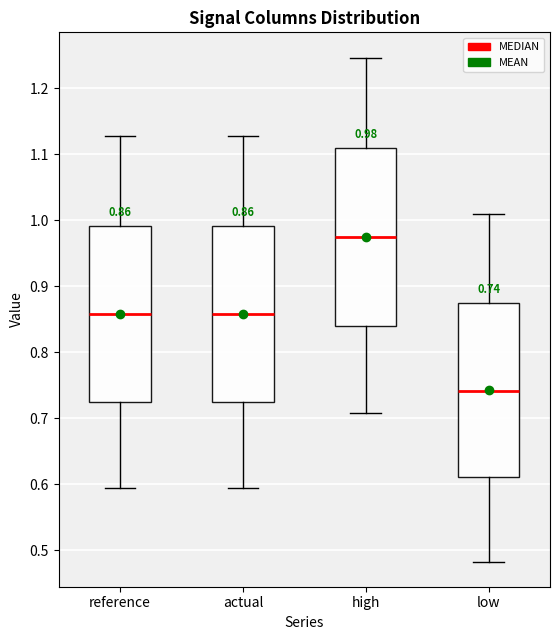

Which box has the highest median line?

high